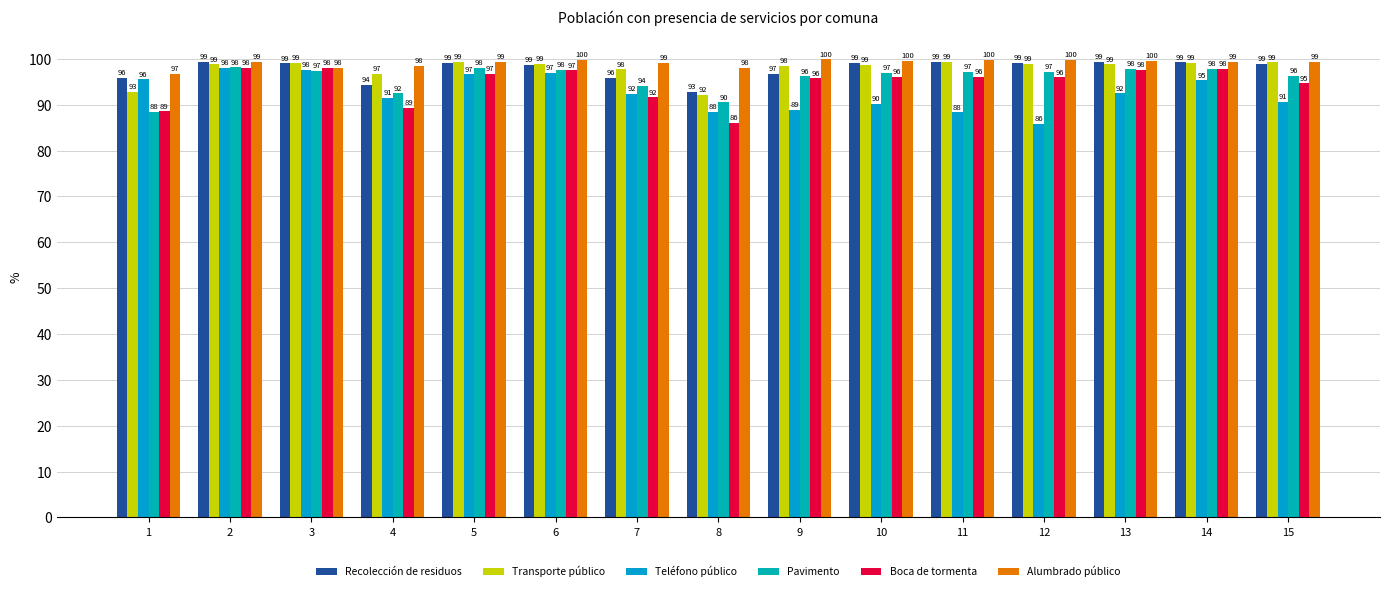

Rank the series at 15 from highest to lowest value.

Alumbrado público, Transporte público, Recolección de residuos, Pavimento, Boca de tormenta, Teléfono público